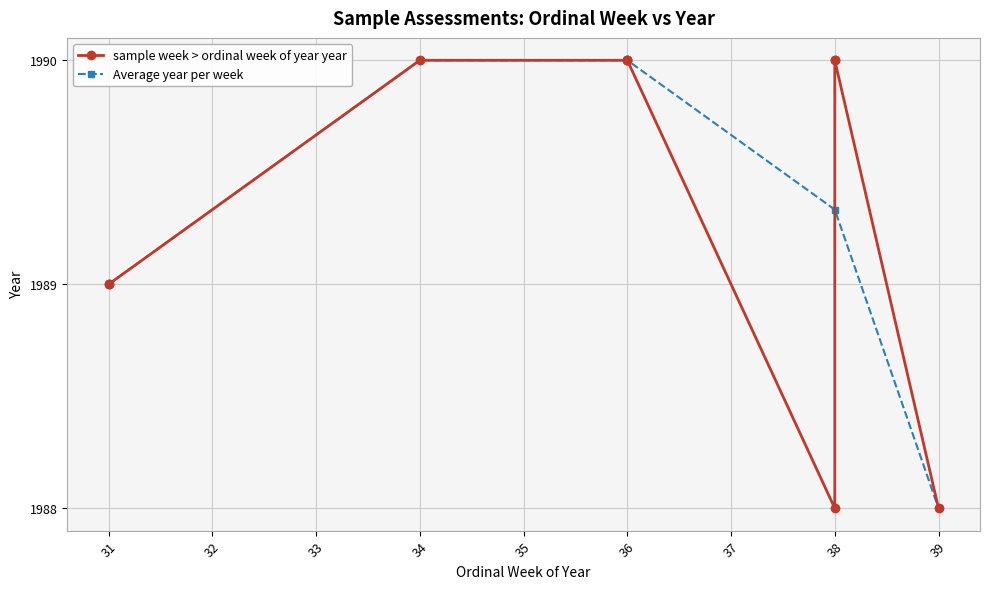

What is the maximum value for Average year per week?

1990.0